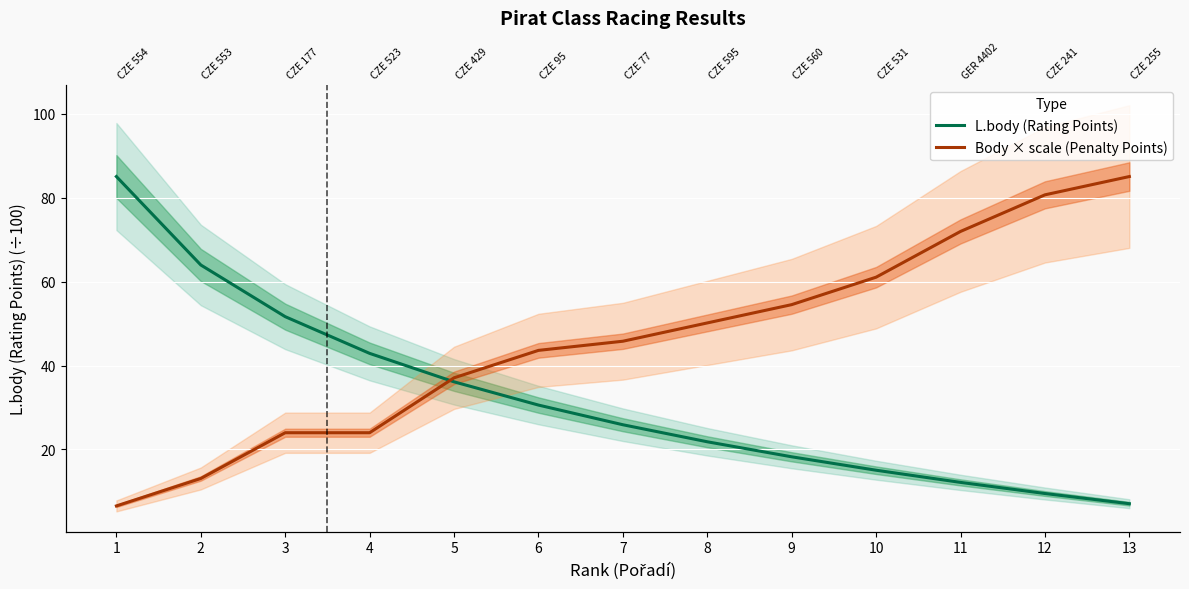

Which series has the largest total across all categories?

Body × scale (Penalty Points)